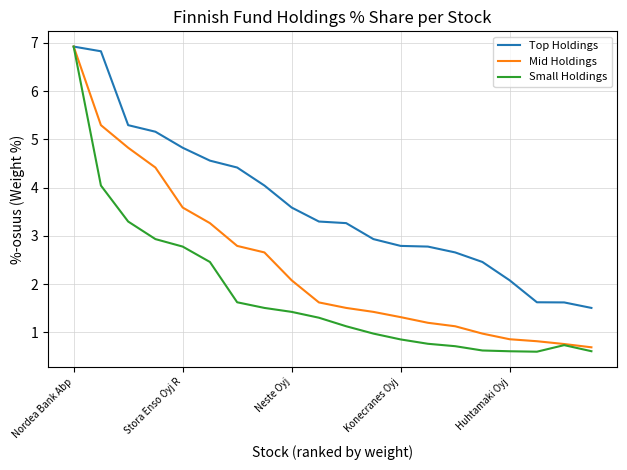

List the series in order of their overall mean, lowest first.

Small Holdings, Mid Holdings, Top Holdings